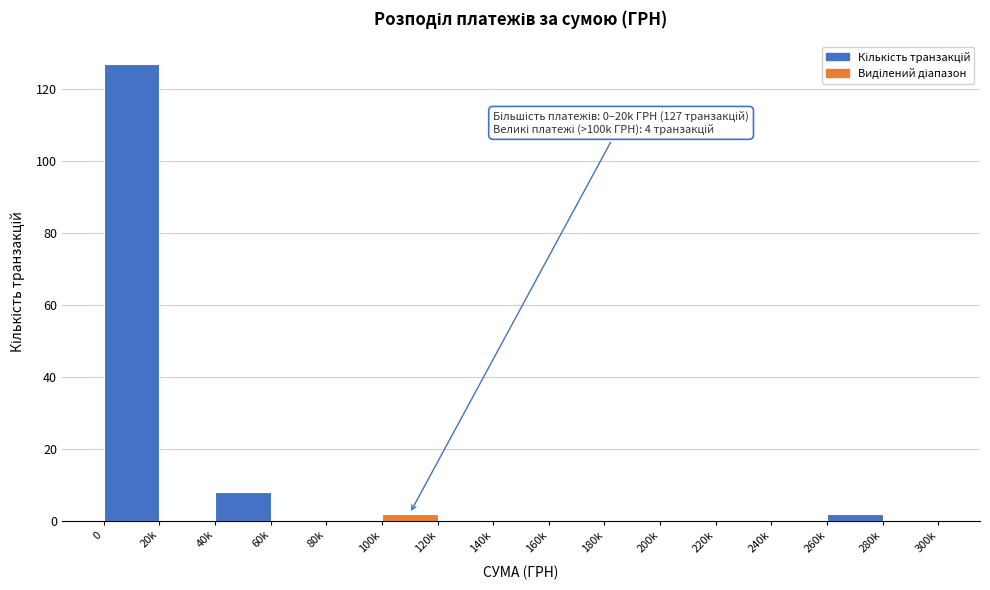

Reading left to right, what are all the values shown in this chart?

0=127	20k=0	40k=8	60k=0	80k=0	100k=2	120k=0	140k=0	160k=0	180k=0	200k=0	220k=0	240k=0	260k=2	280k=0